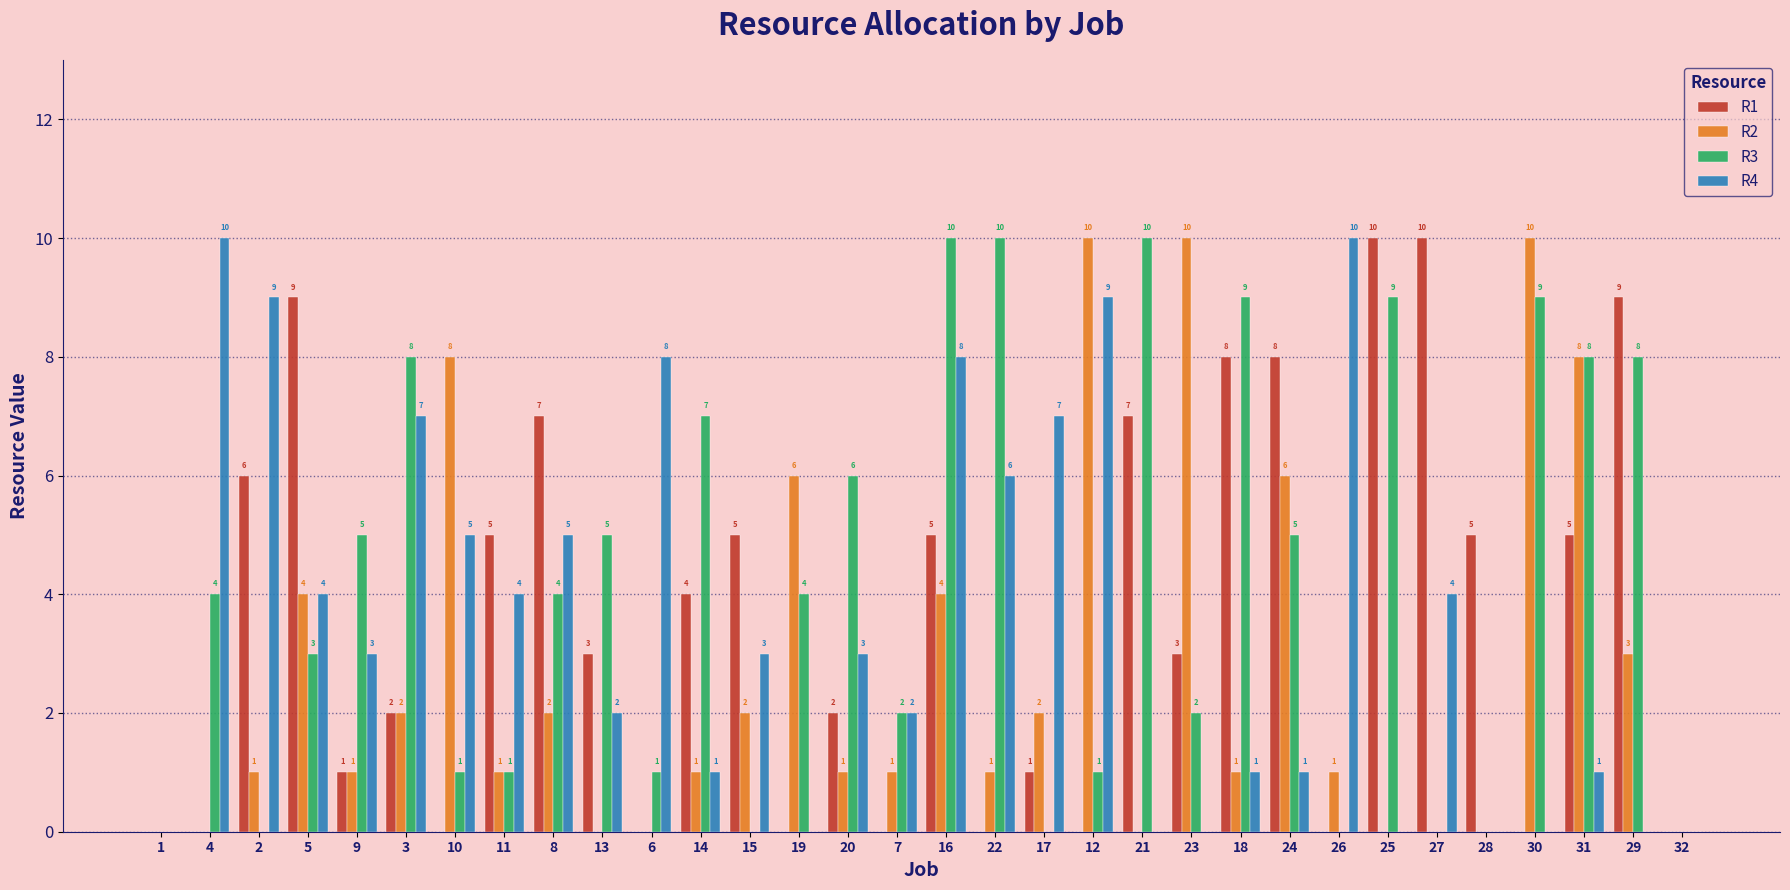

Which series has the largest total across all categories?

R3